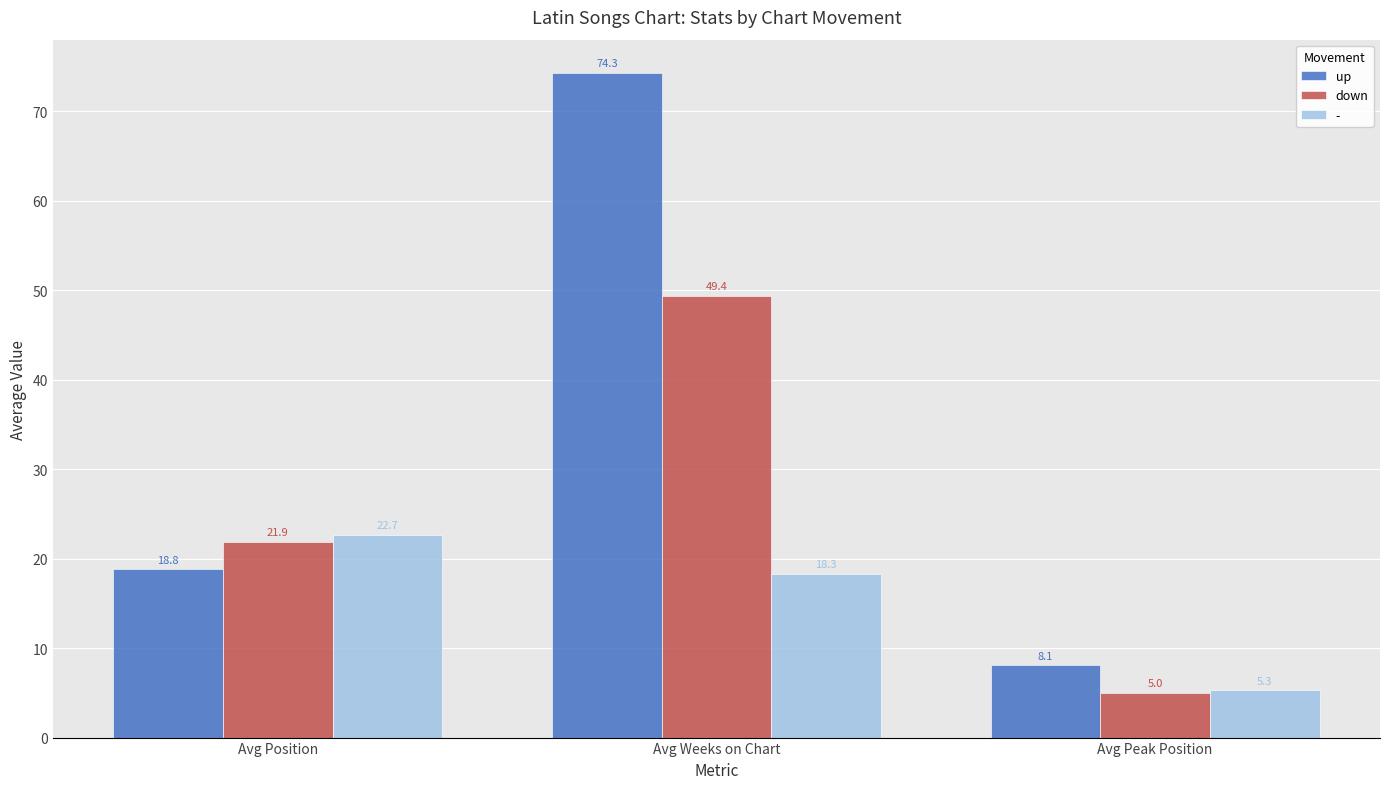

At which category is the sum across all series the highest?

Avg Weeks on Chart